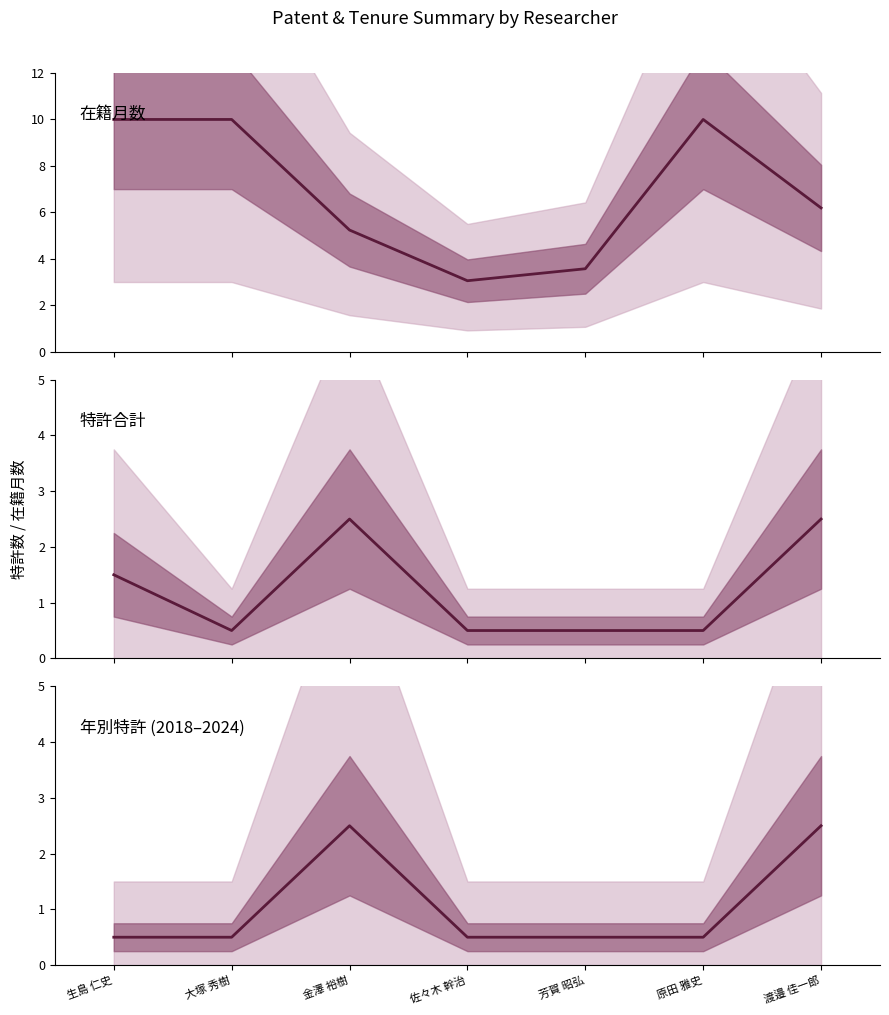

Between 芳賀 昭弘 and 渡邉 佳一郎, which is larger?

渡邉 佳一郎